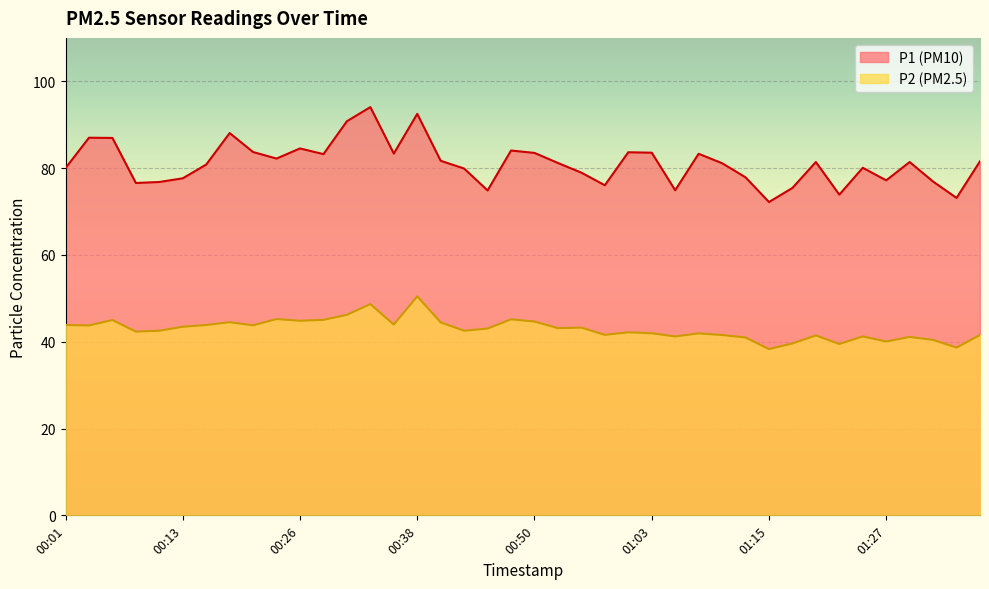

Which has a higher value, 01:37 or 01:10?

01:37